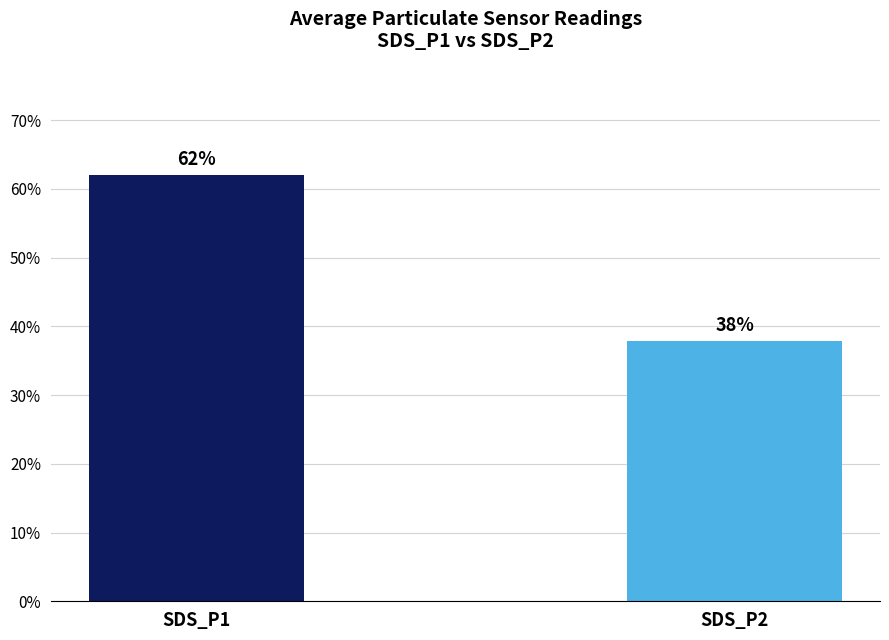

What is the smallest value displayed?

37.9